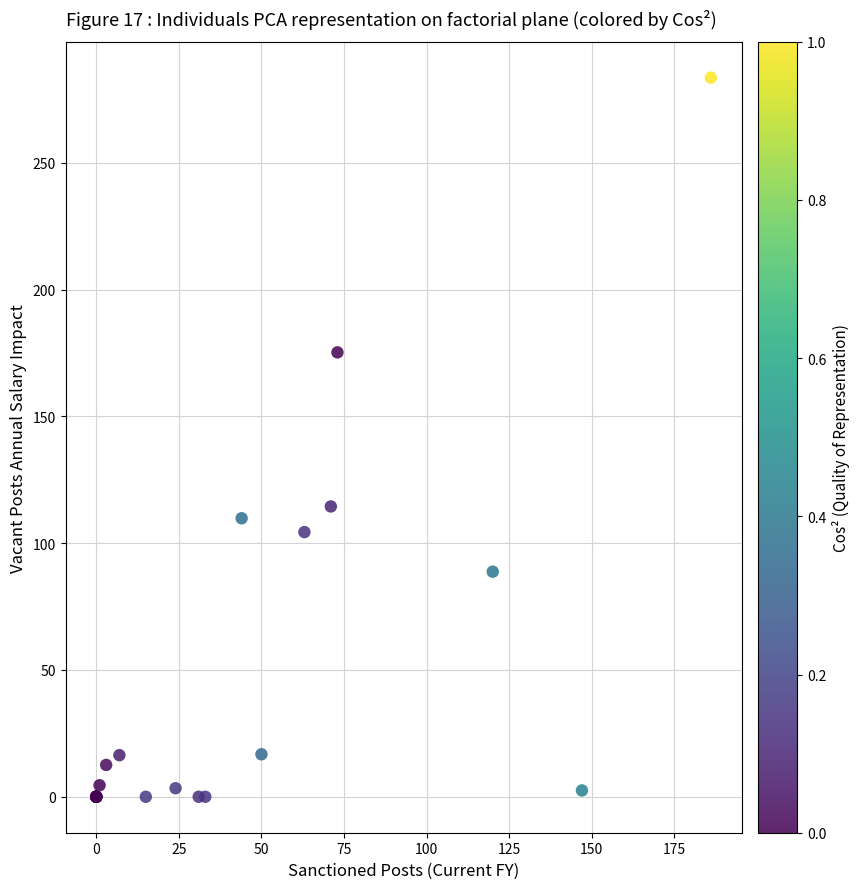

What Y value in the scatter plot is closest to 141?

114.5